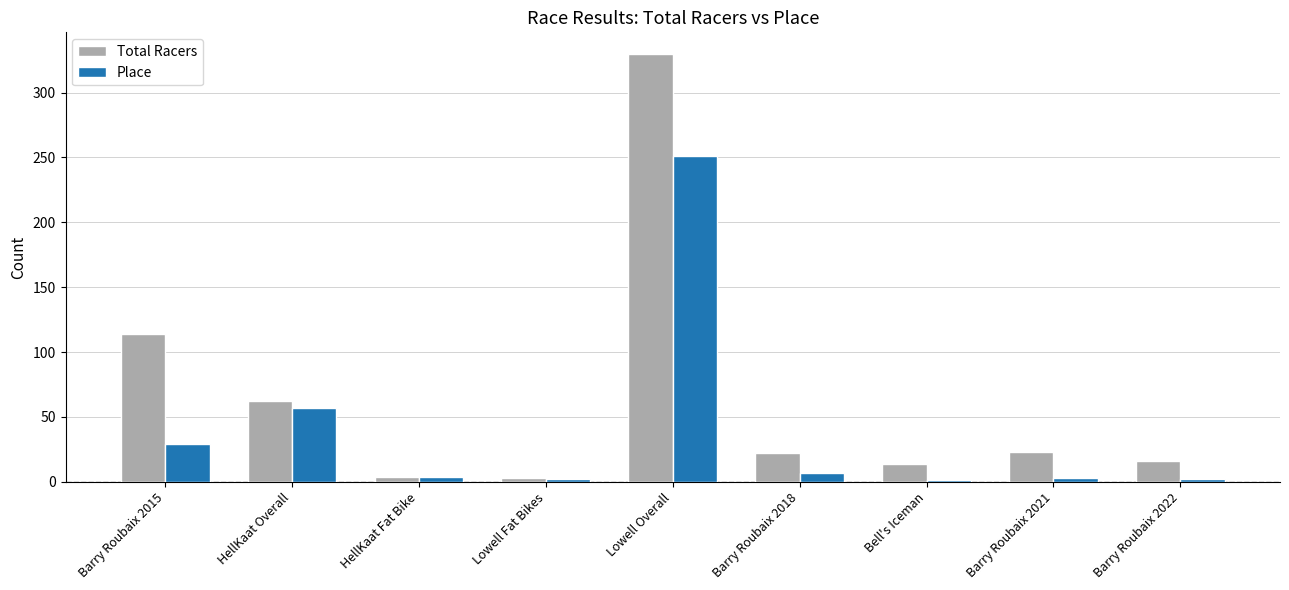

Between Barry Roubaix 2015 and Lowell Overall, which series saw the biggest shift?

Place